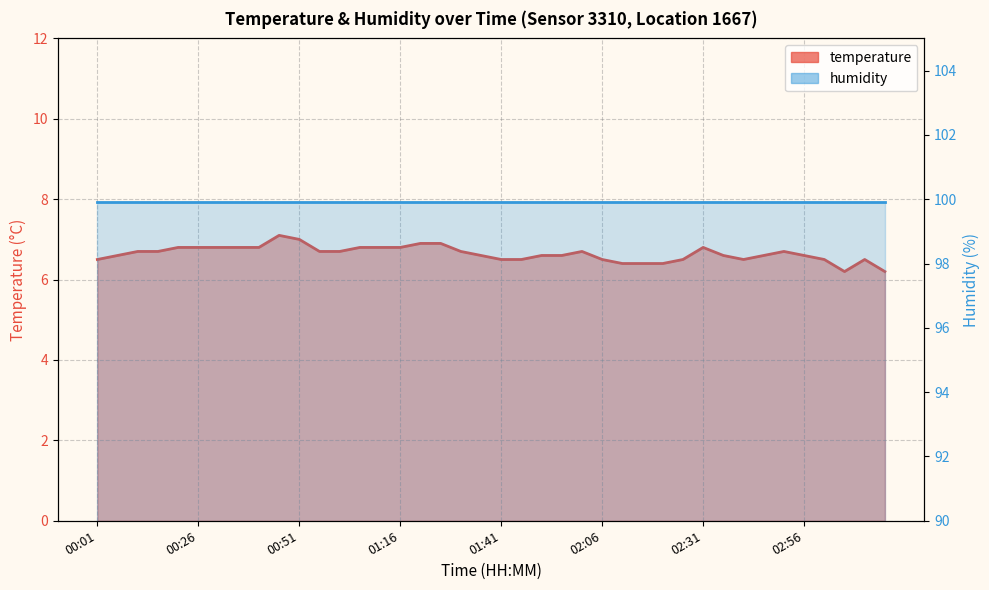

Approximately how many times larger is the value at 01:51 compared to 02:01?

1.0